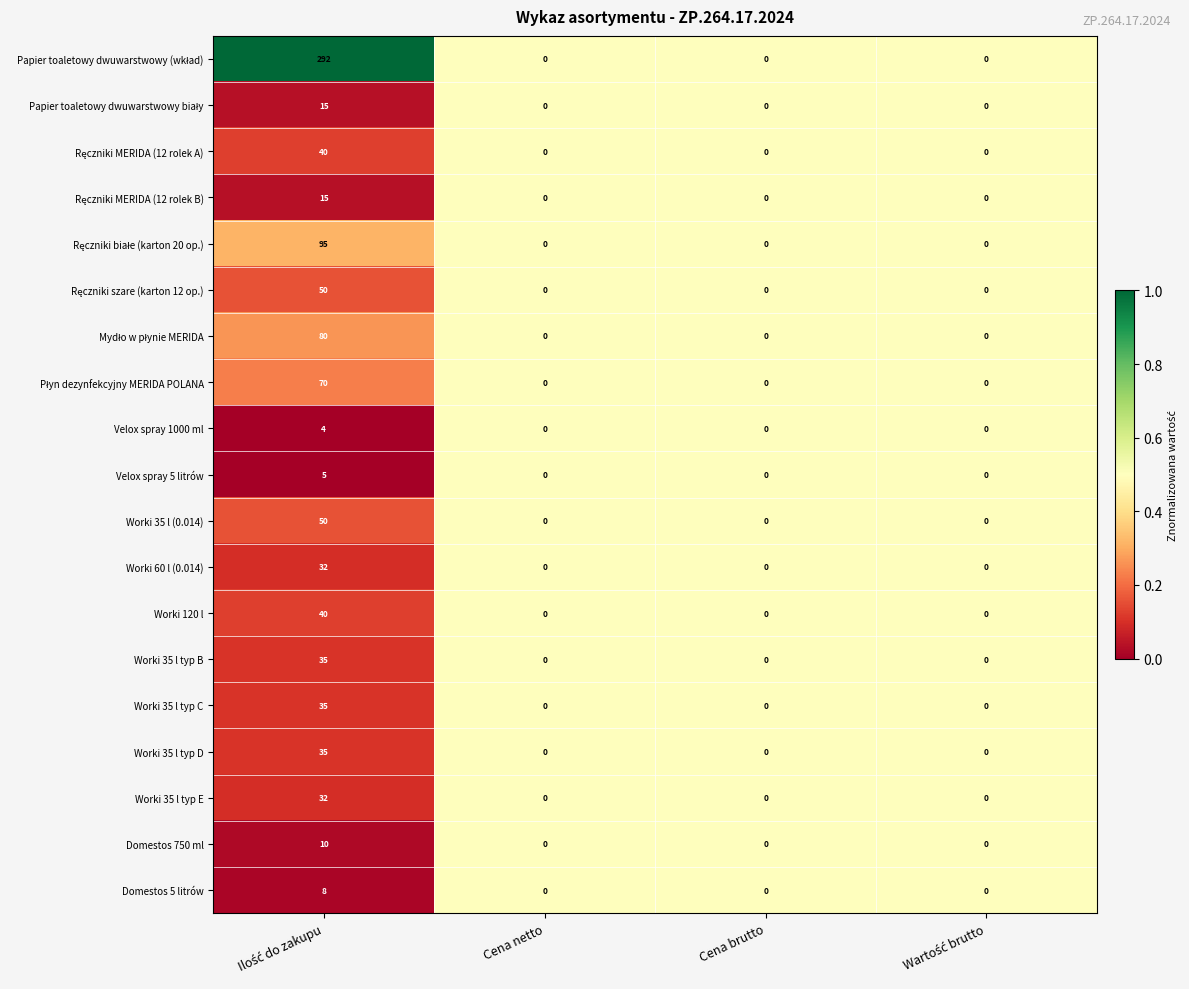

How many categories are shown in the chart?

4